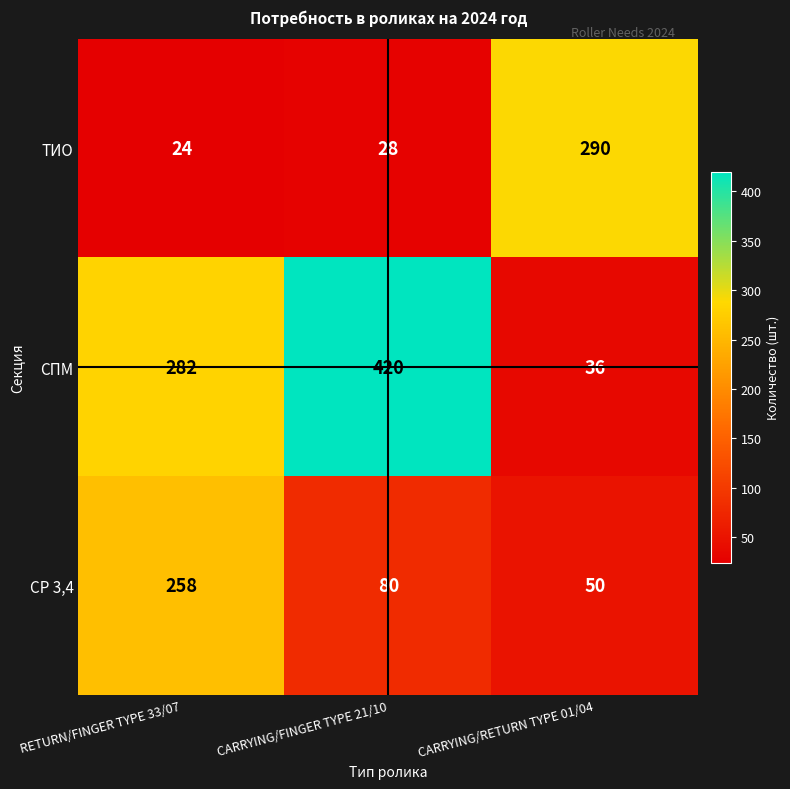

The value of ТИО at RETURN/FINGER TYPE 33/07 is 16. True or false?

False